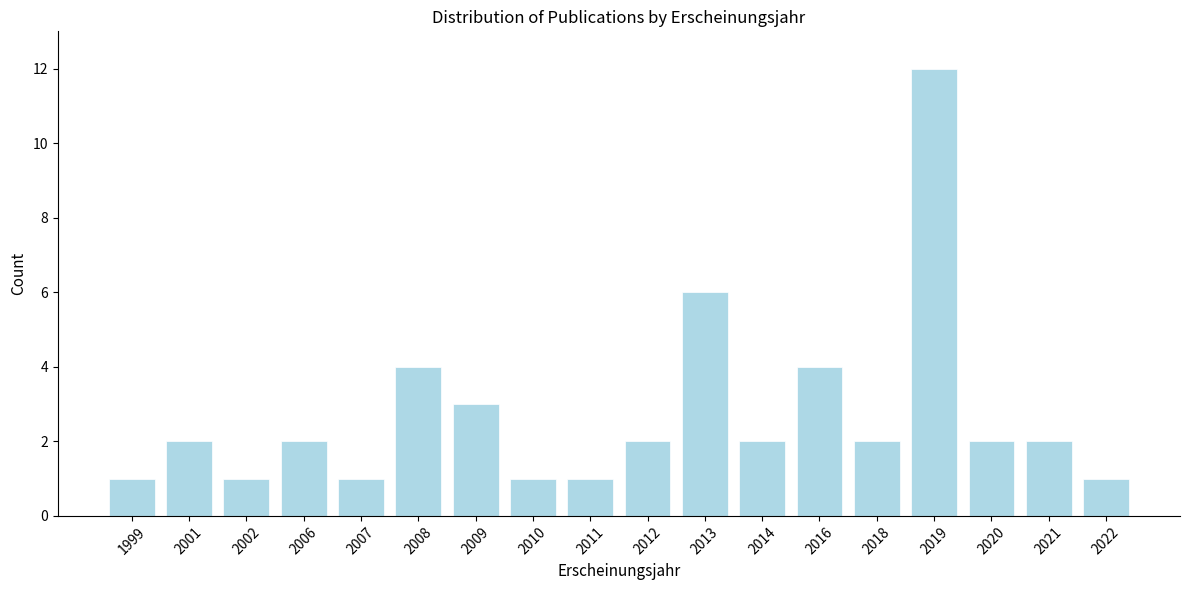

Reading left to right, transcribe all the data shown in this chart.

1	2	1	2	1	4	3	1	1	2	6	2	4	2	12	2	2	1